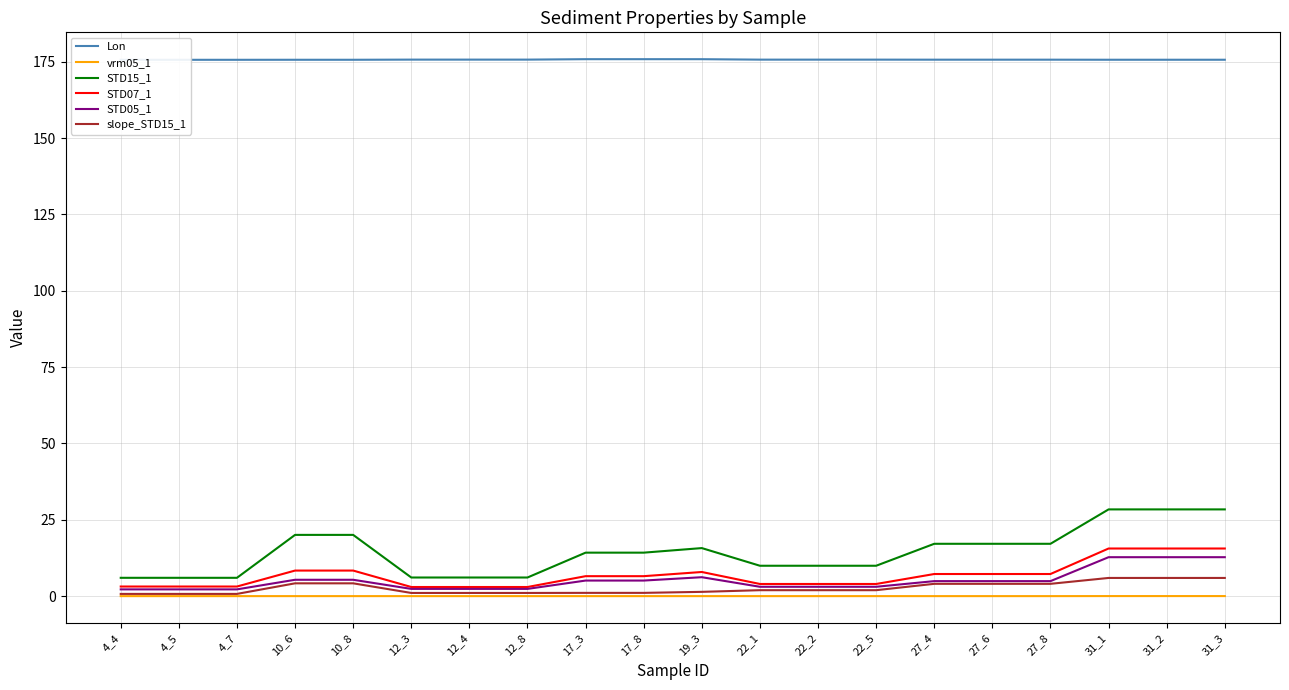

At how many categories does at least one series exceed 160?

20